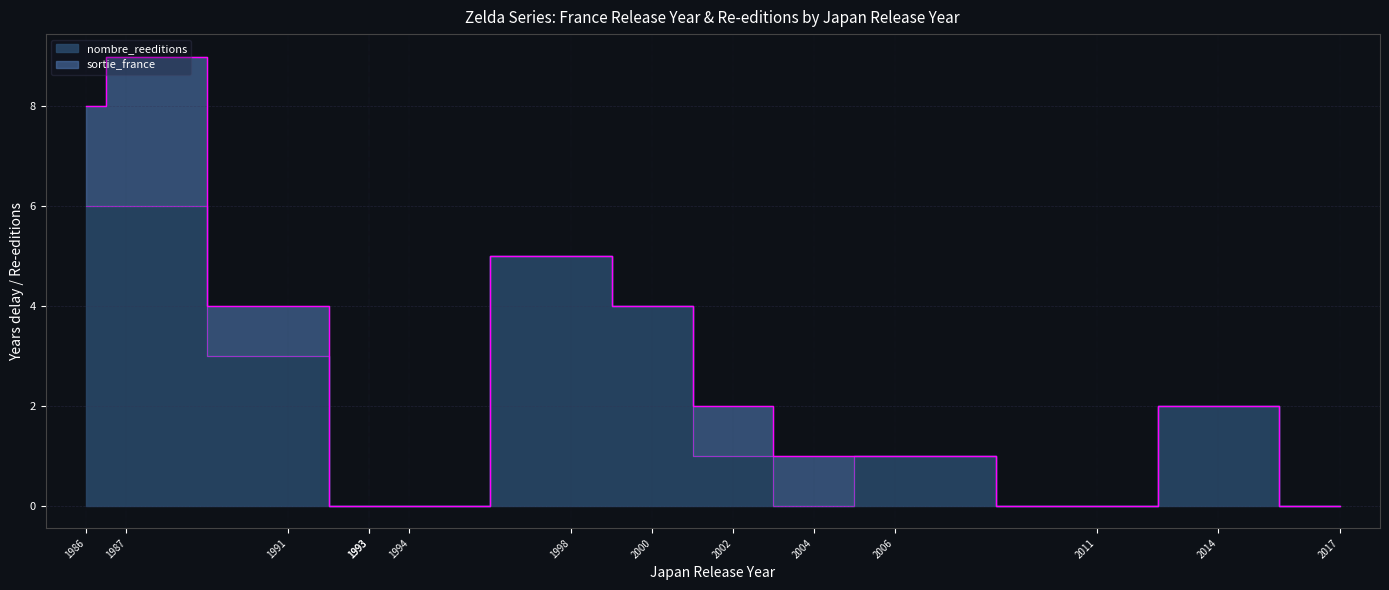

List the labels in order of value, largest first.

1986, 1987, 1998, 2000, 1991, 2014, 2002, 2006, 1993, 1993, 1994, 2004, 2011, 2017